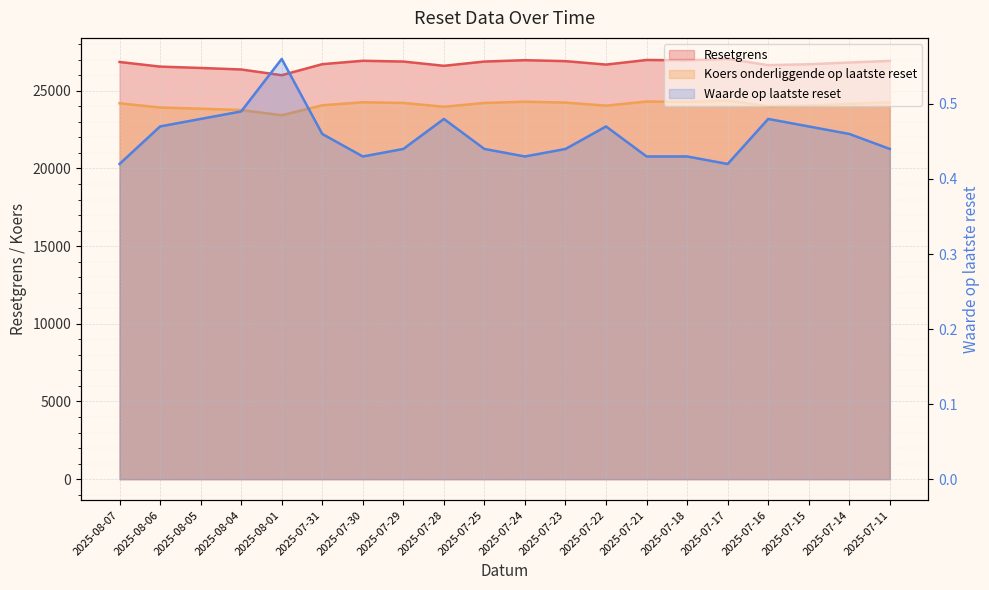

What position from the left is 2025-07-15?

18